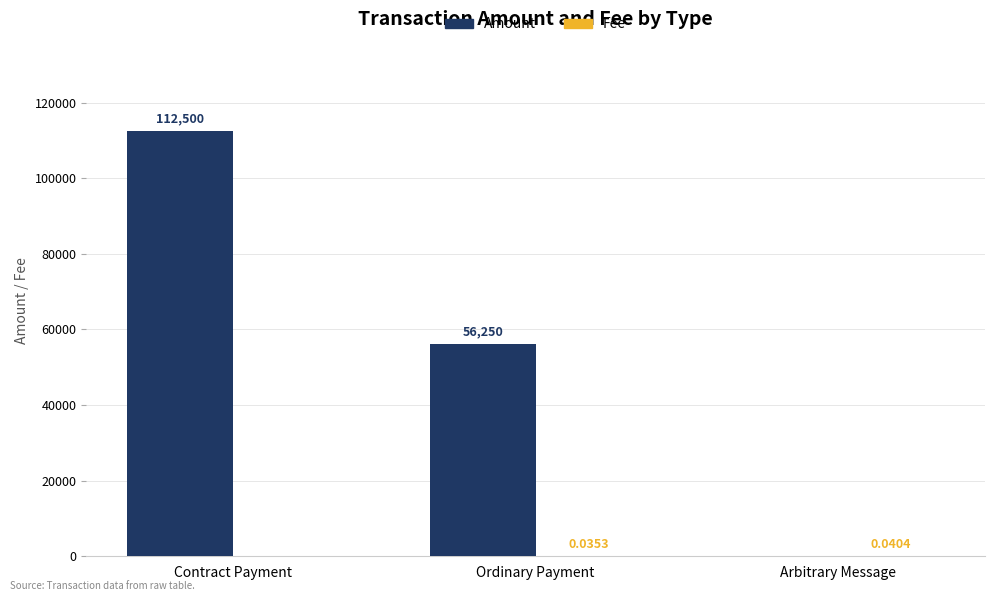

Where does the Amount series first go above 56250?

Contract Payment